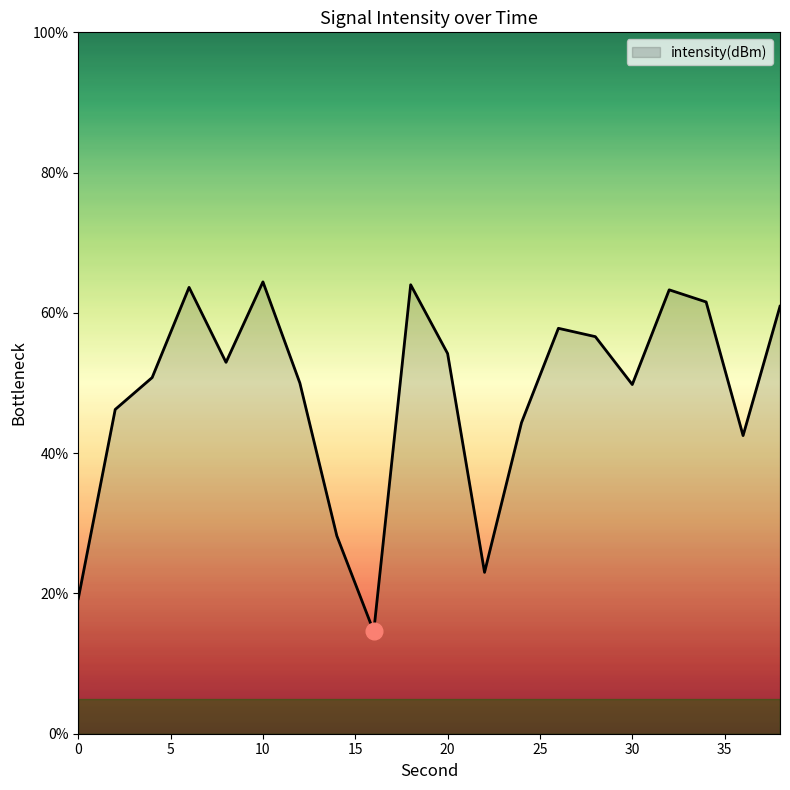

What is the minimum value shown in the chart?

14.6